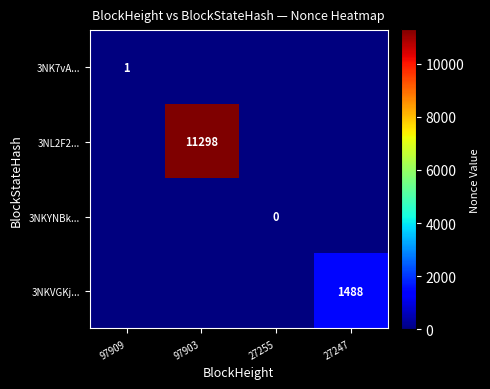

The value of 3NKVGKj... at 27247 is 2671. True or false?

False